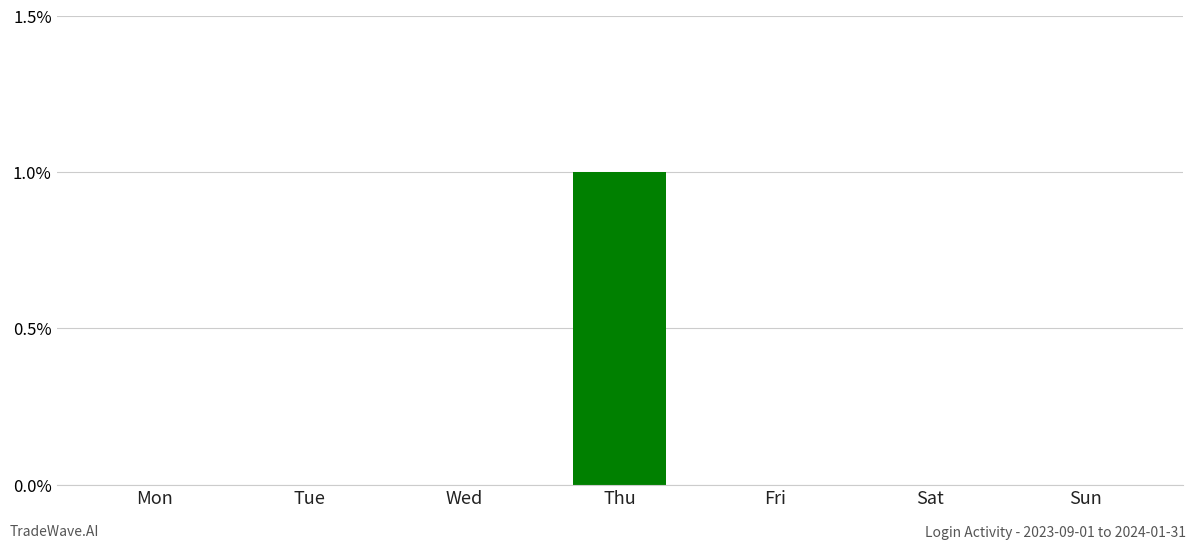

Which category has the highest value across all series?

Thu